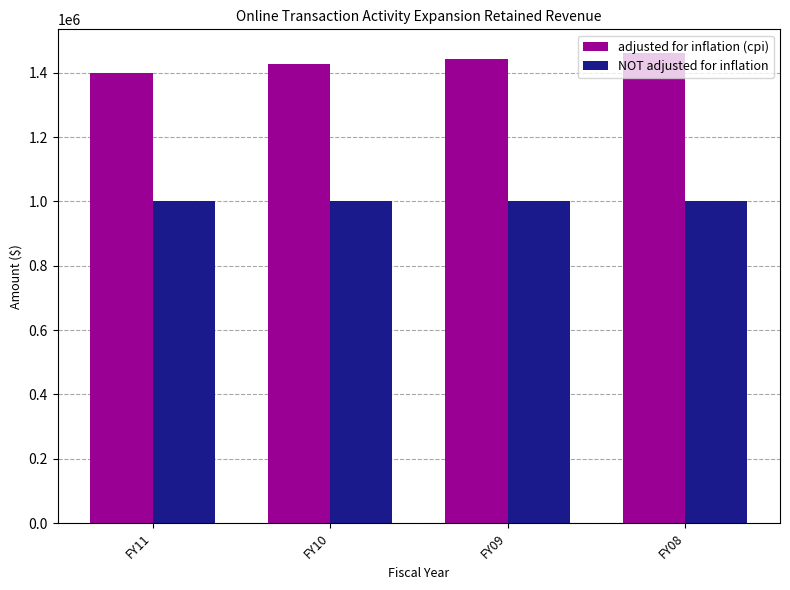

What is the spread (max minus min) of values at FY08?

461615